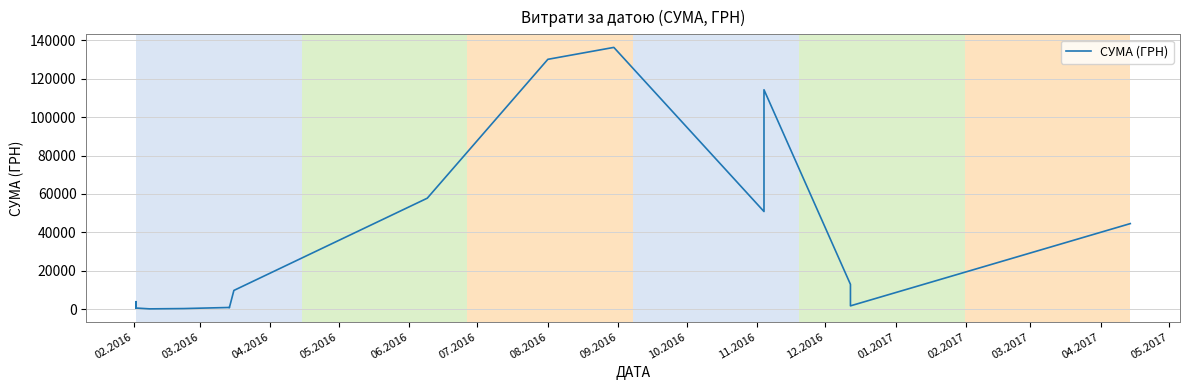

Does the chart display data point markers on the line(s)?

No